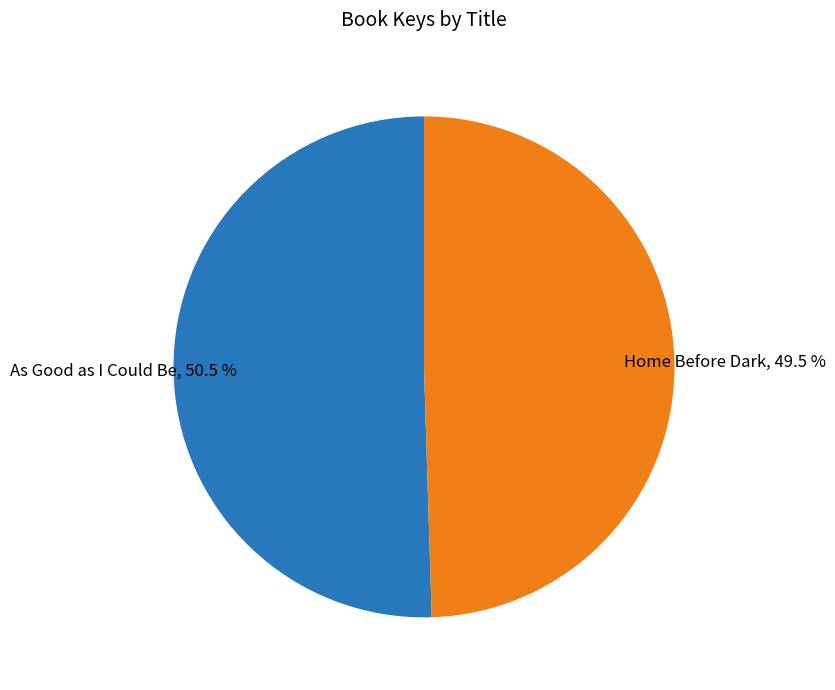

Is there any slice that represents more than half of the pie?

Yes